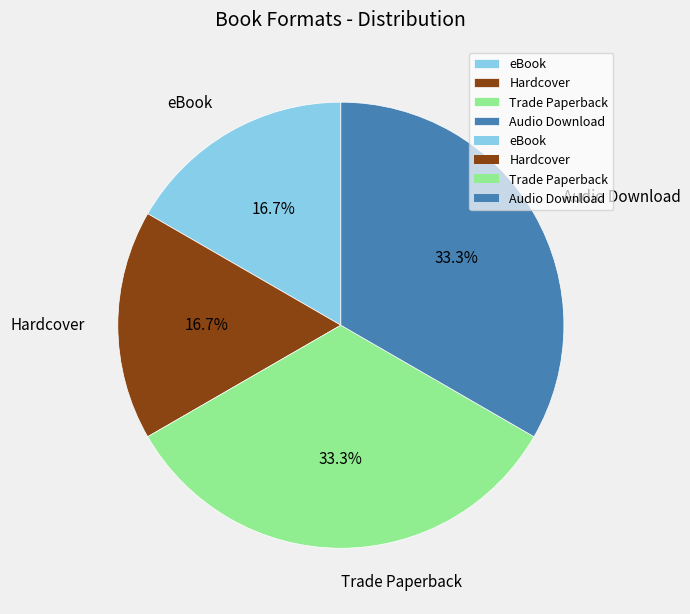

Is it true that Audio Download is 33% of the pie?

True